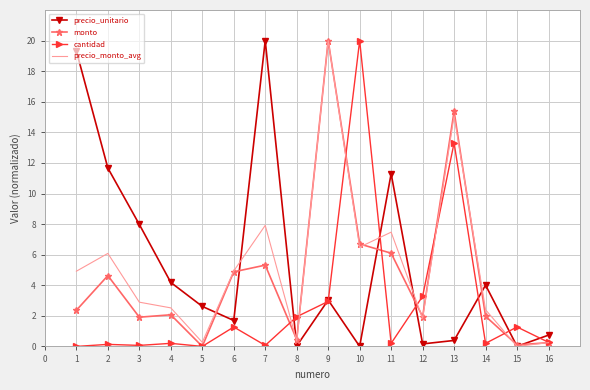

The precio_monto_avg series shows 1.4 at 6. True or false?

False